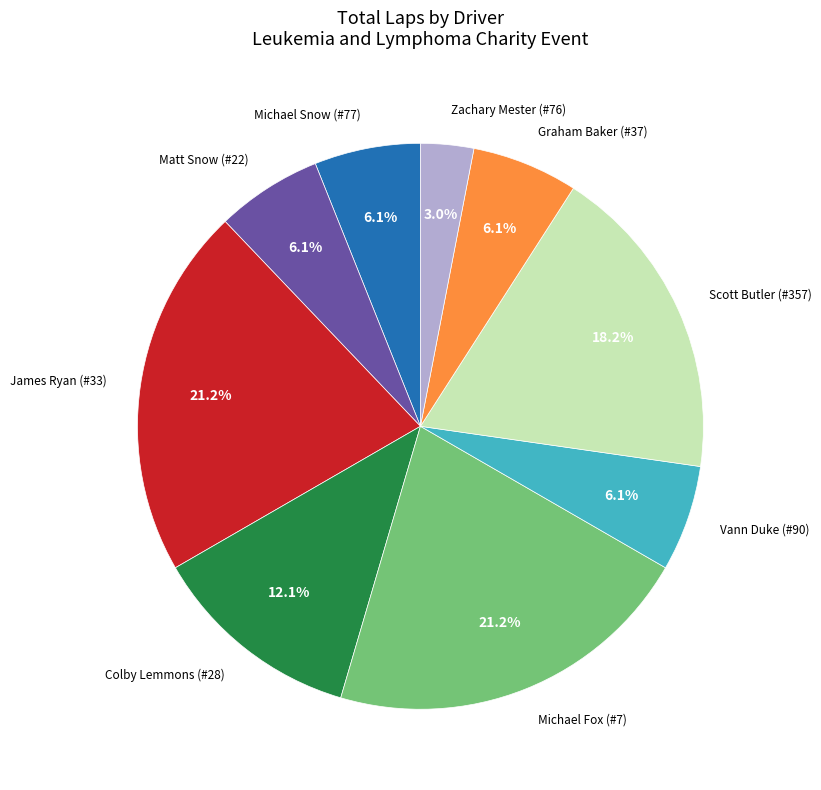

Does Vann Duke (#90) account for over 50% of the chart?

No